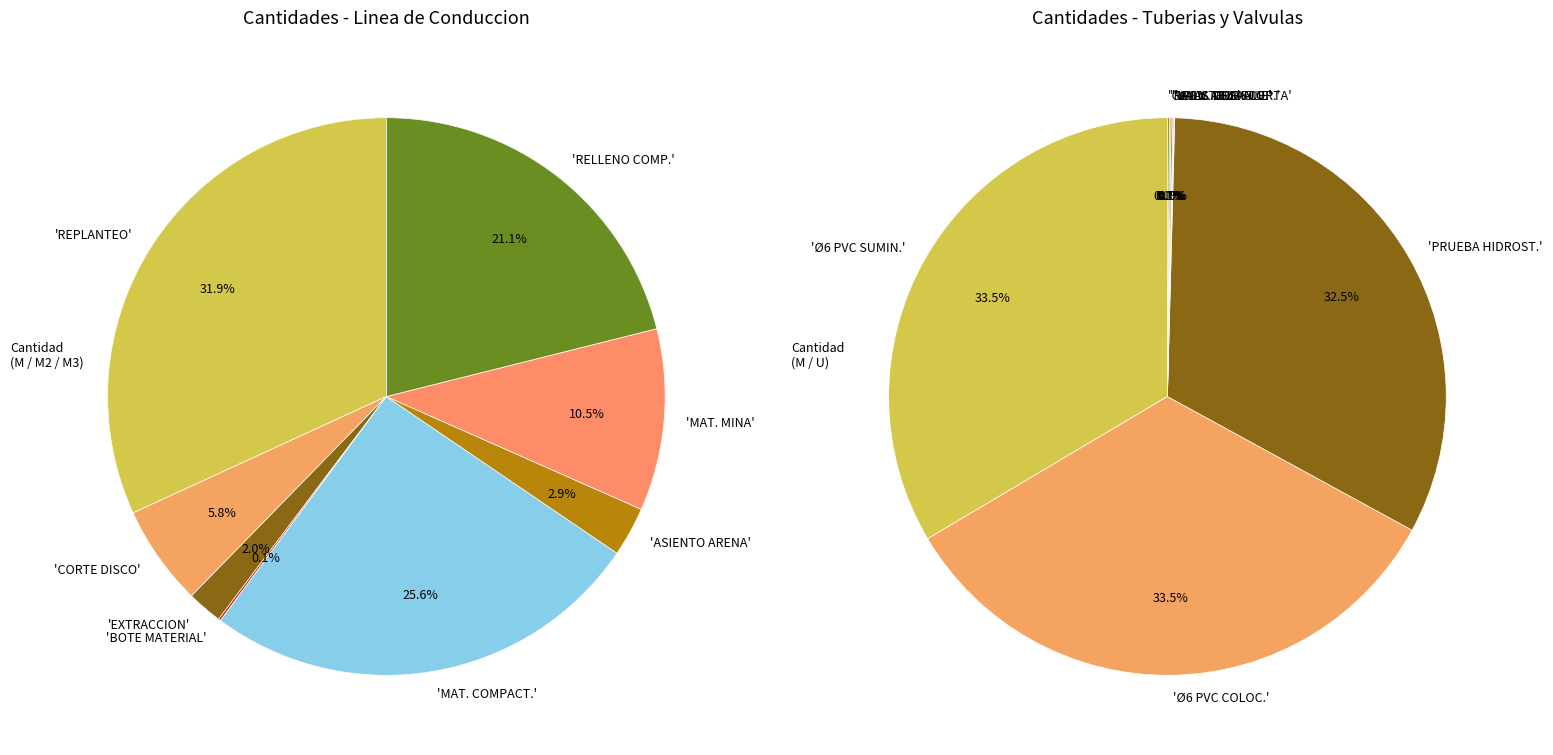

Is it true that CORTE CON DISCO DE CARPETA ASFALTICA is 6% of the pie?

True